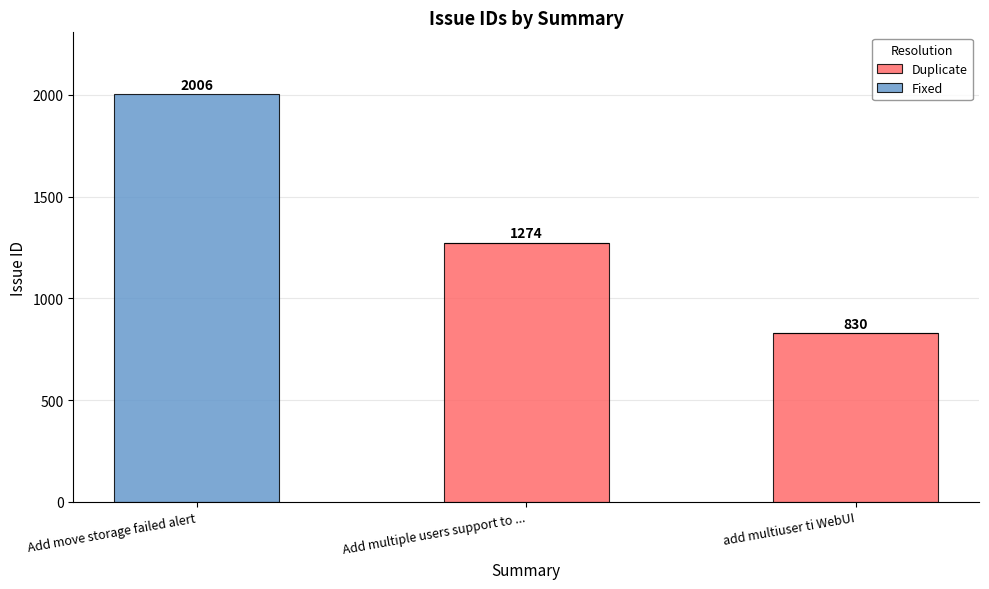

What is the average value of the Duplicate series?

701